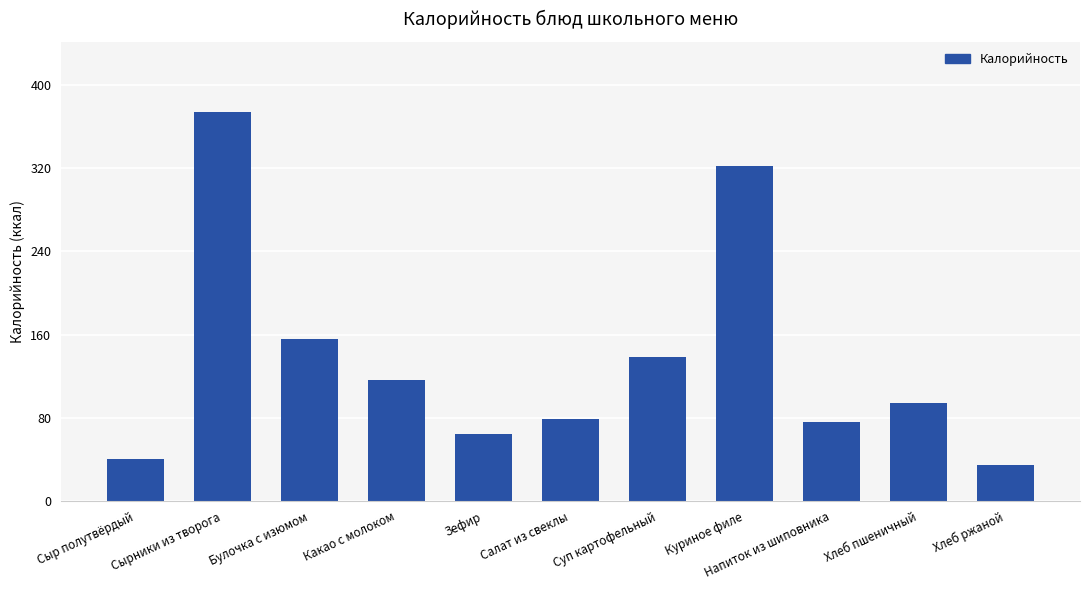

What is the sum of the values at Хлеб пшеничный and Сыр полутвёрдый?

134.2